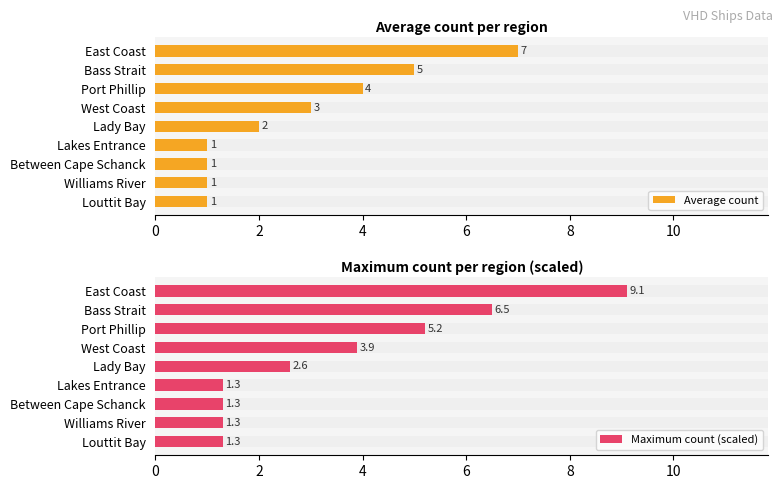

Which series changed the most between 2 and 4?

Maximum count (scaled)